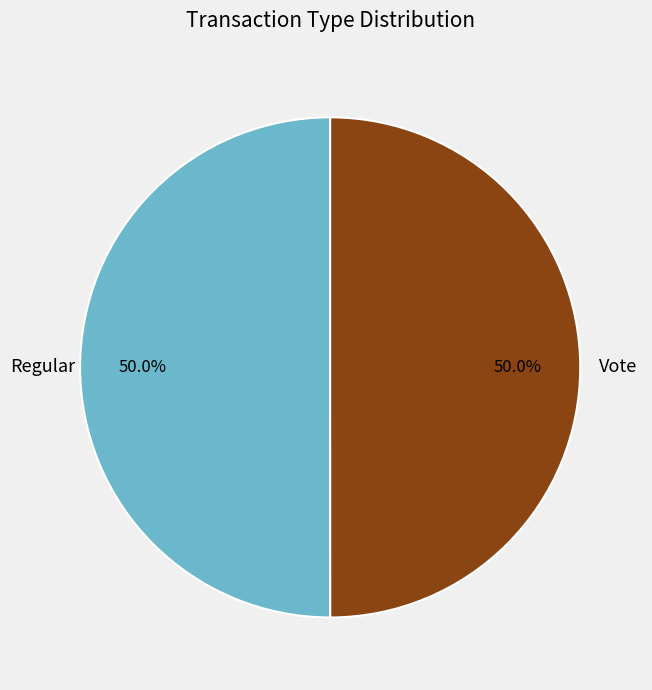

To the nearest percent, what portion does Regular represent?

50%